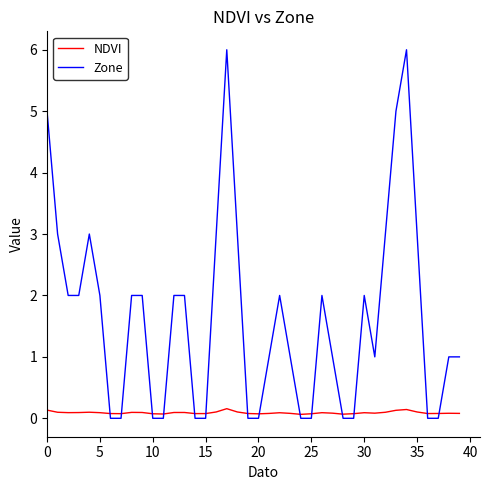

Which series has the largest total across all categories?

Zone